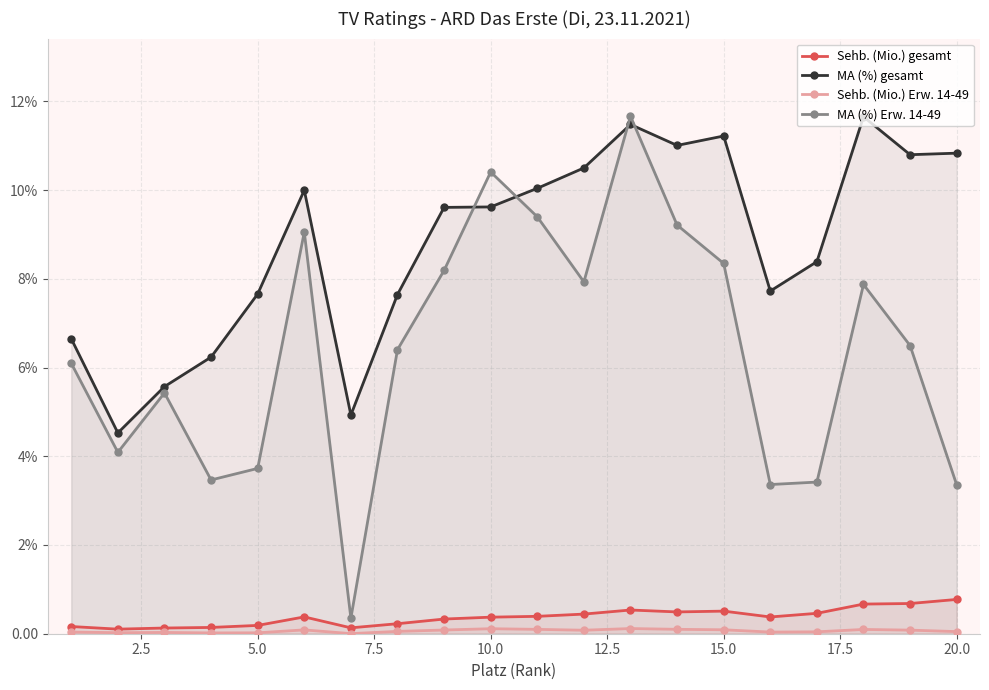

How many values in the MA (%) Erw. 14-49 series exceed 6?

12